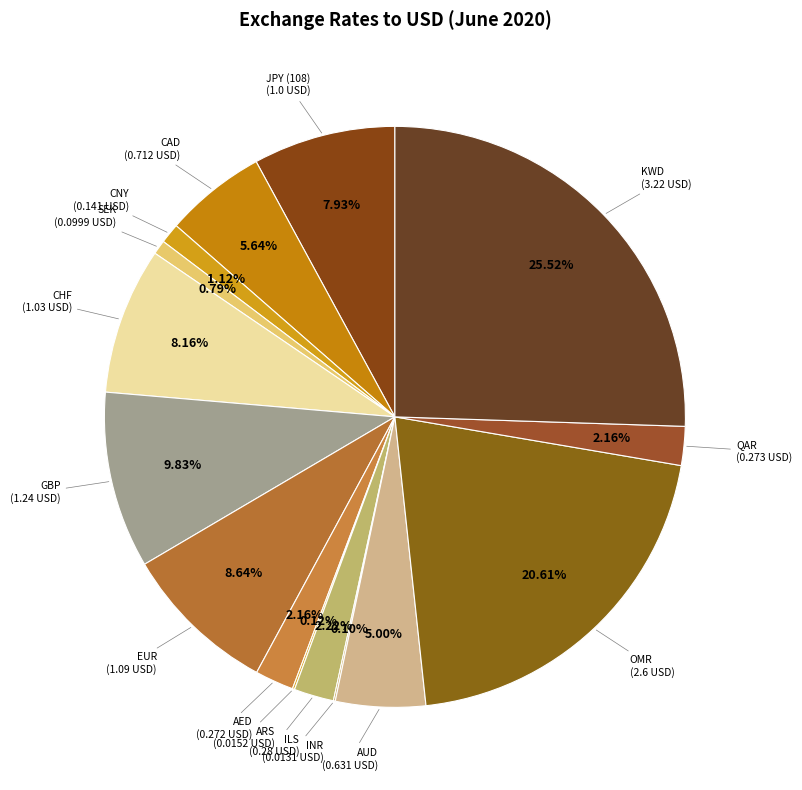

Count the number of slices in the pie.

15